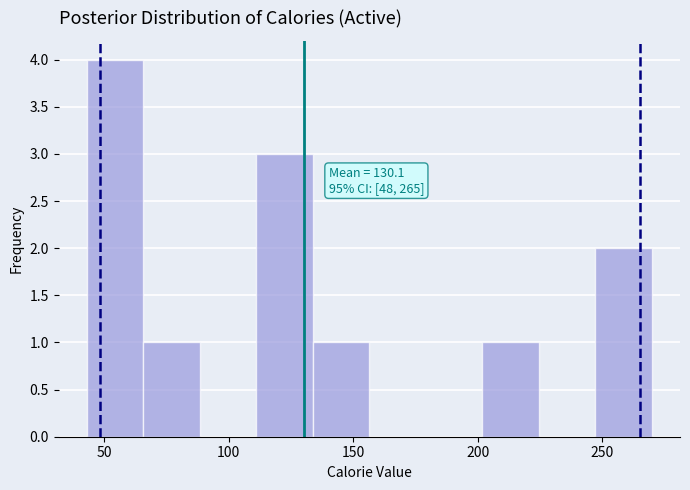

Which range on the x-axis has the tallest bar?

45 to 65